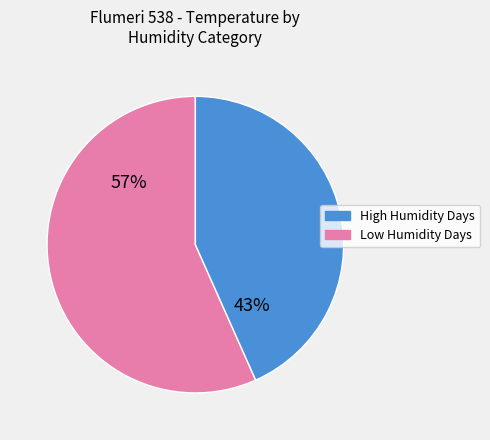

How many slices are in this pie chart?

2